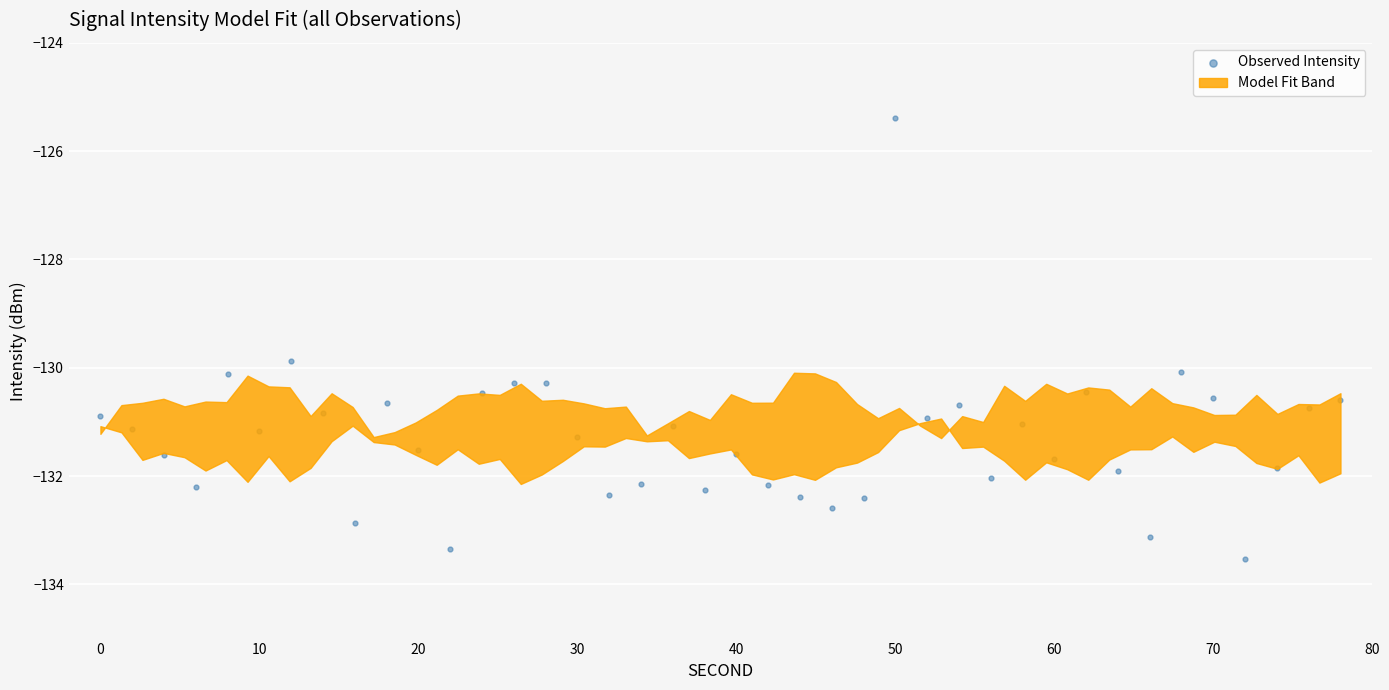

What Y value in the scatter plot is closest to -129?

-129.9